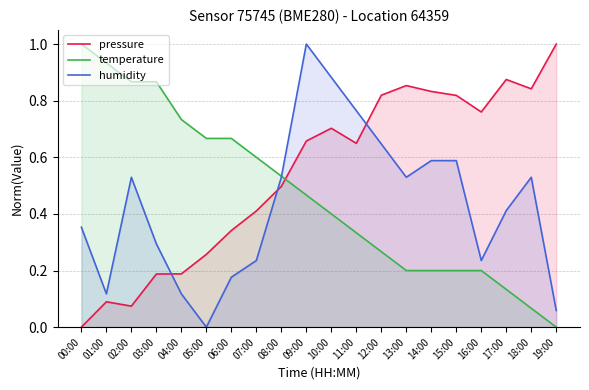

Which has a higher value, 19:00 or 15:00?

19:00